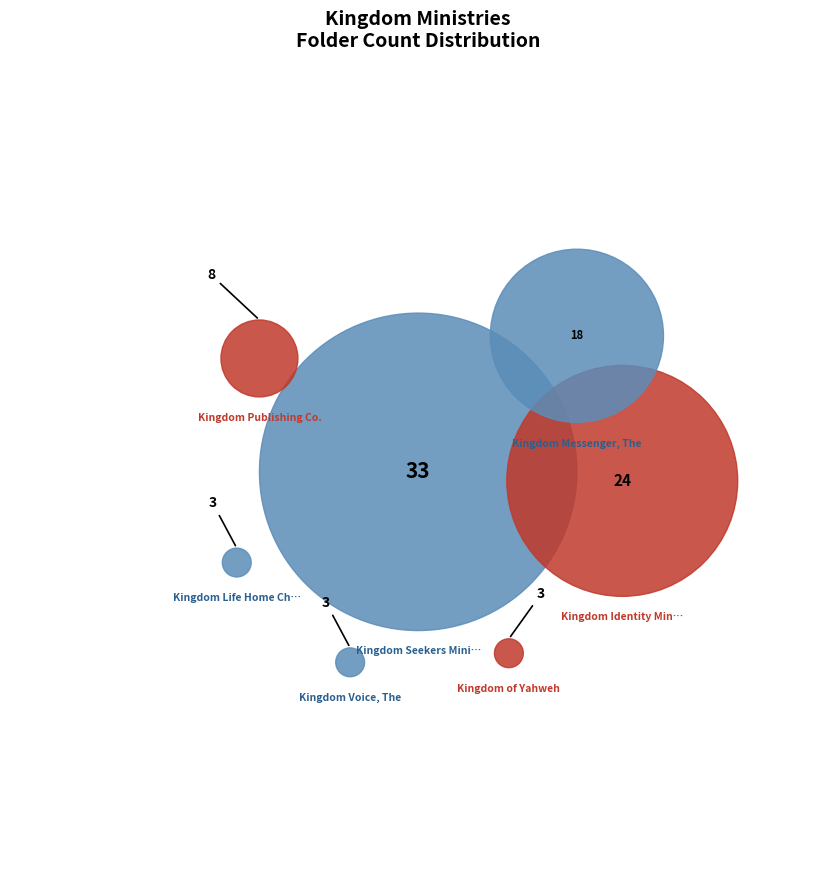

To the nearest percent, what is the average slice percentage?

14%